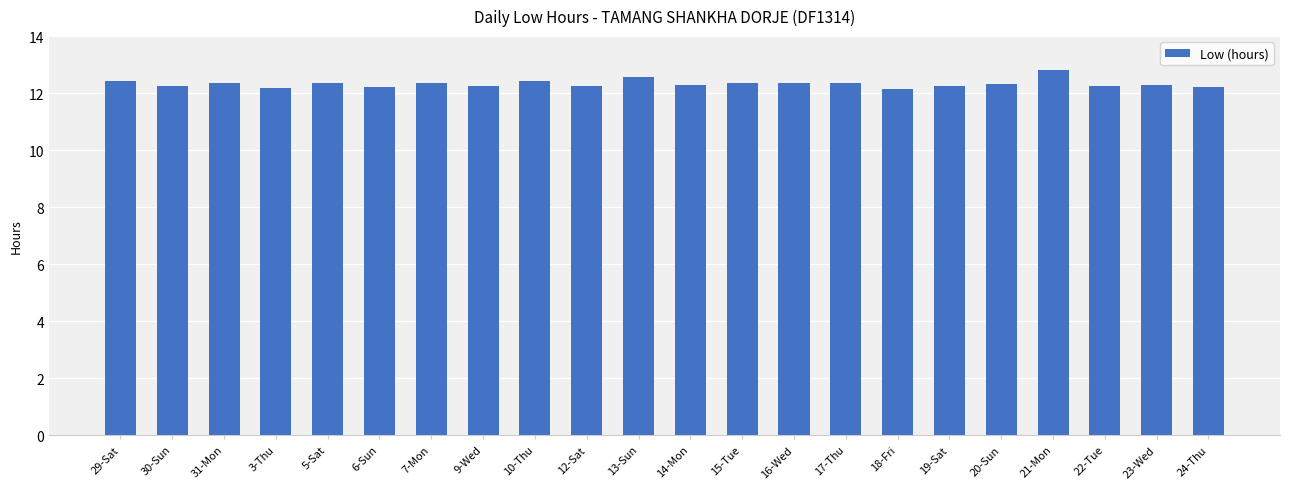

What position from the left is 22-Tue?

20